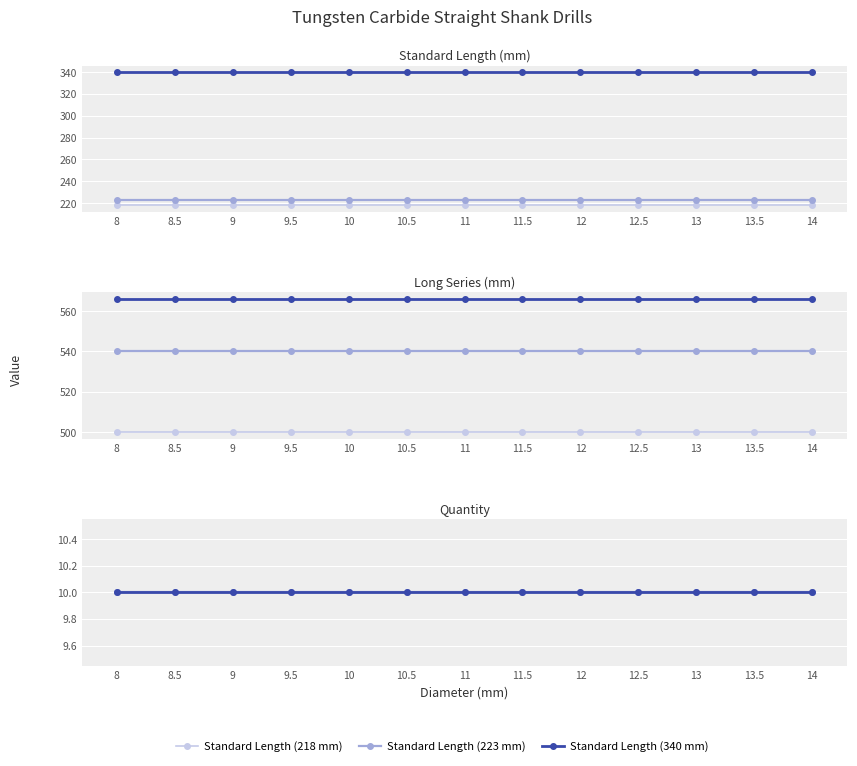

True or false: Standard Qty and Standard Alt intersect in this chart.

False